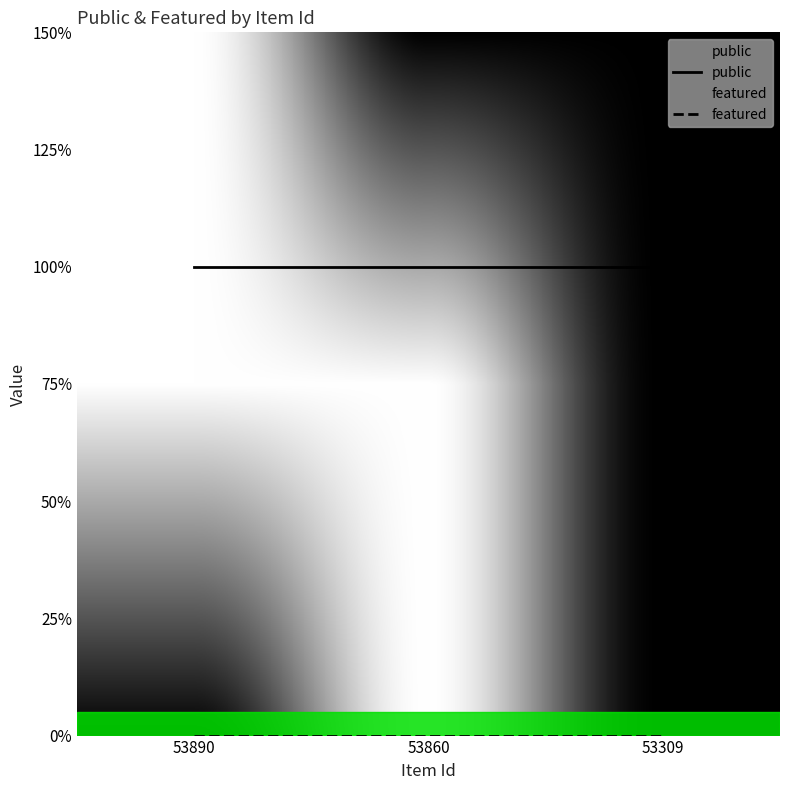

List the series in order of their overall mean, lowest first.

featured, public